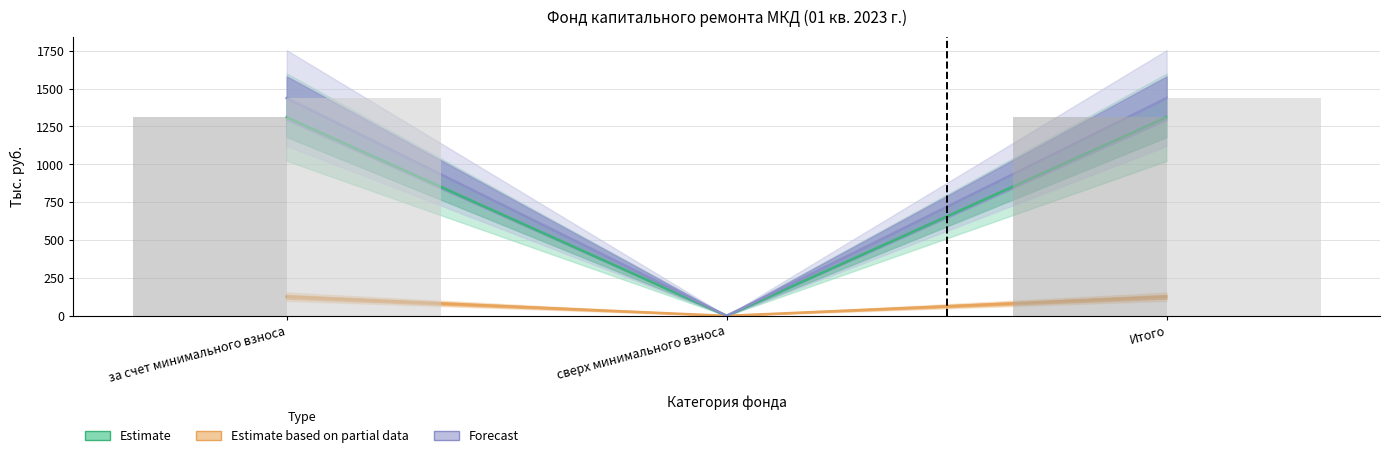

What is the difference between the Остаток на начало values at сверх минимального взноса and за счет минимального взноса?

1311.0